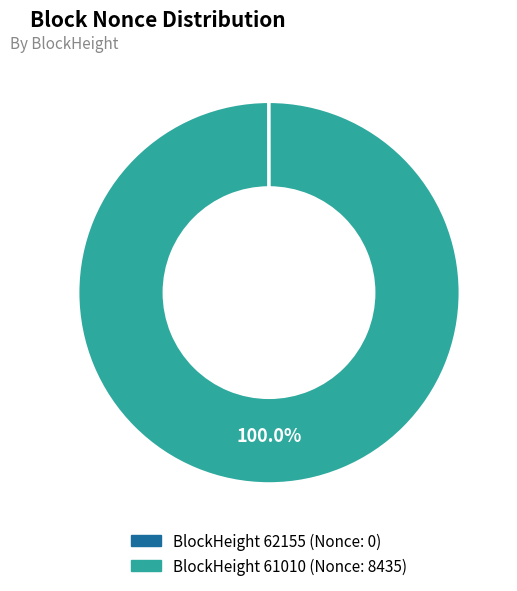

What is the largest slice in the pie chart?

BlockHeight 61010 (Nonce: 8435)